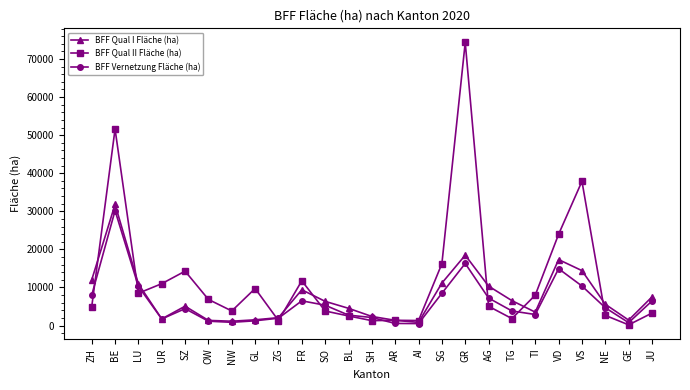

Where is the first local maximum for BFF Qual I Fläche (ha)?

BE